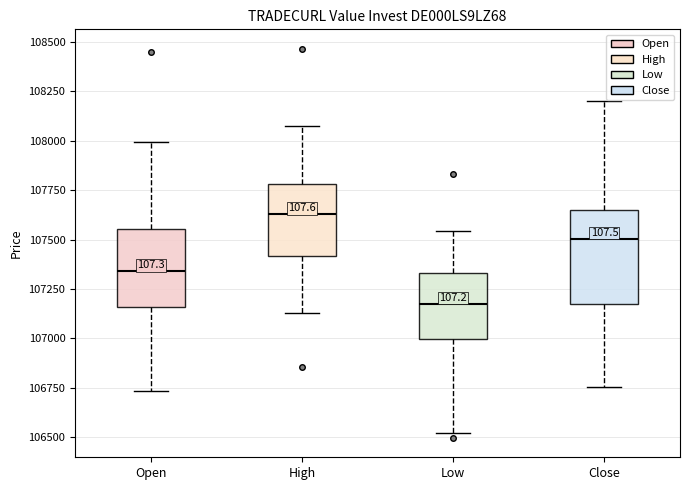

Which box is the tallest, from its lower edge to its upper edge?

Close